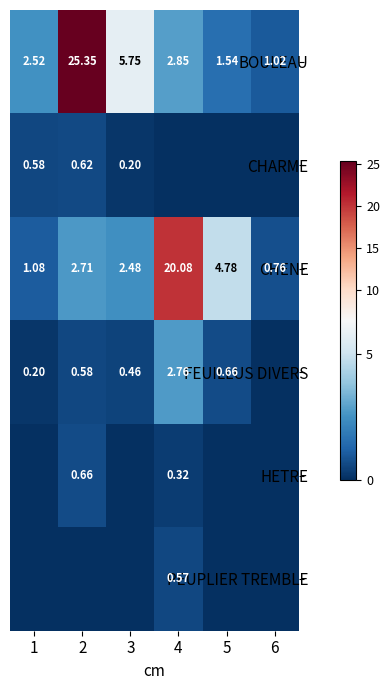

How many data points in CHENE are above 2?

4